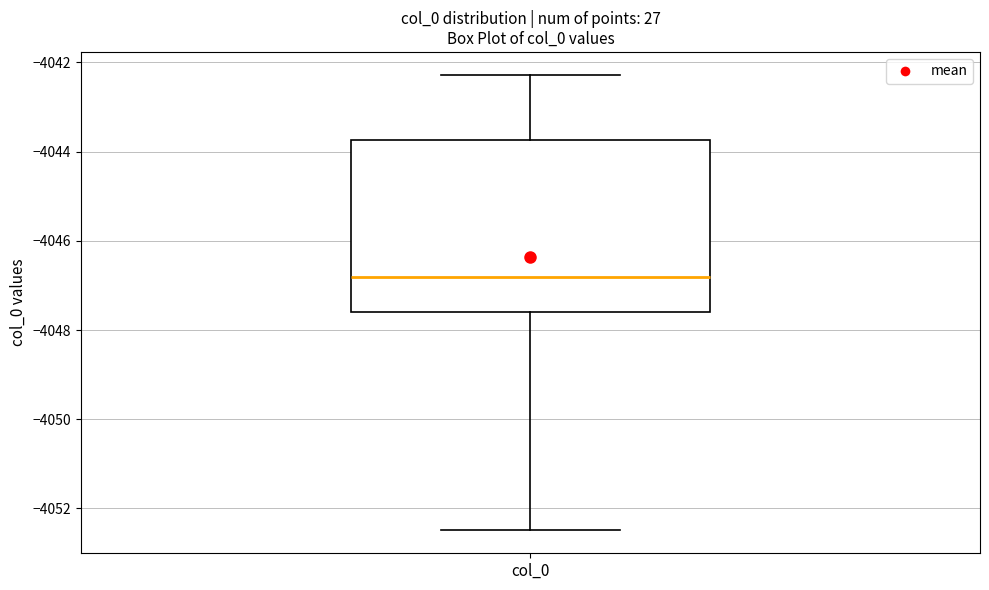

Read this box plot against the y-axis: the position of the median line, the range covered by the box, and the ends of both whiskers. The values are not printed on the chart, so give them approximately, as read against the axis.

median -4046.8, box -4047.6 to -4043.8, whiskers -4052.4 to -4042.2